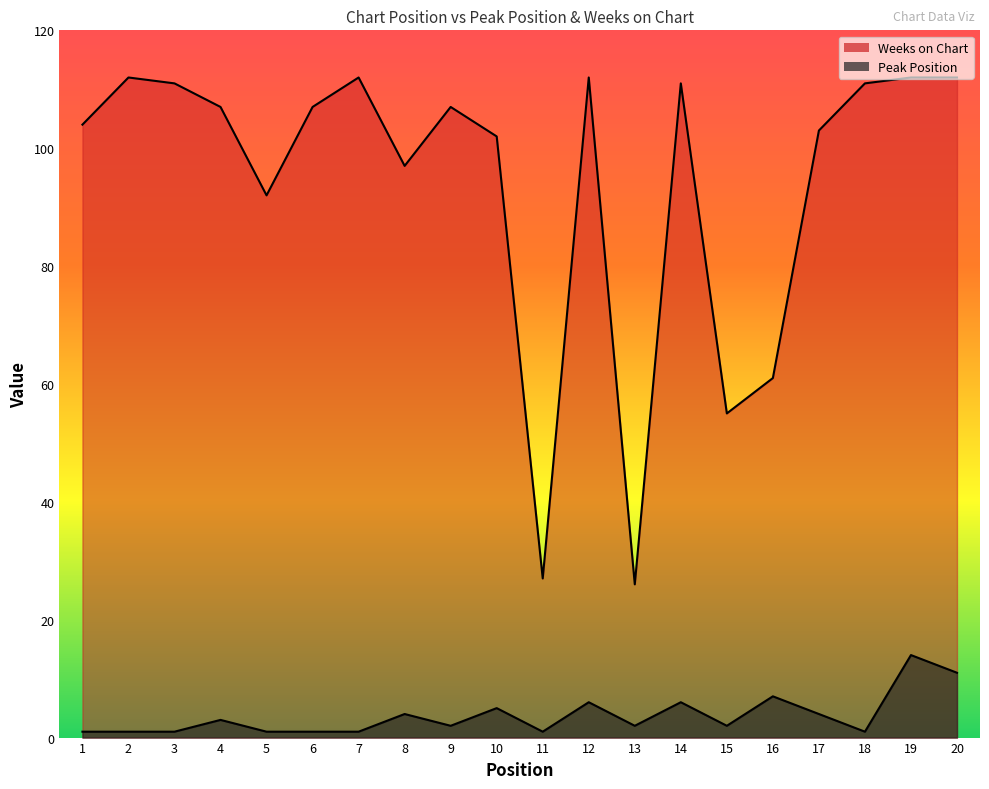

What is the greatest value displayed?

112